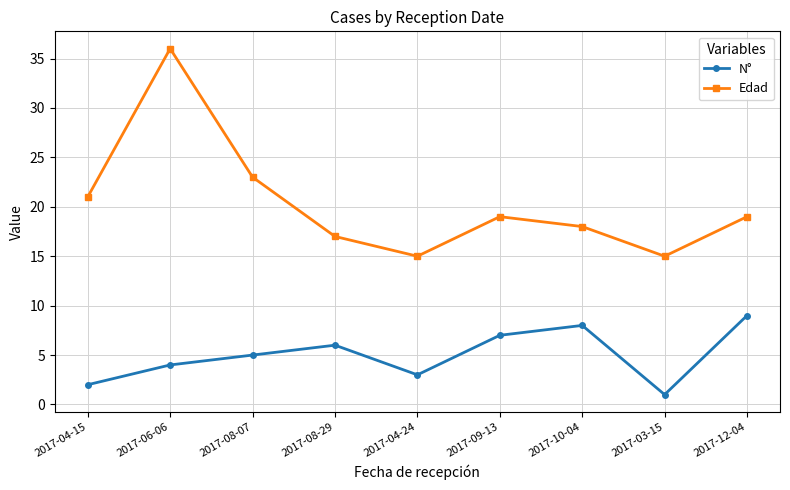

Which series has the widest spread of values?

Edad